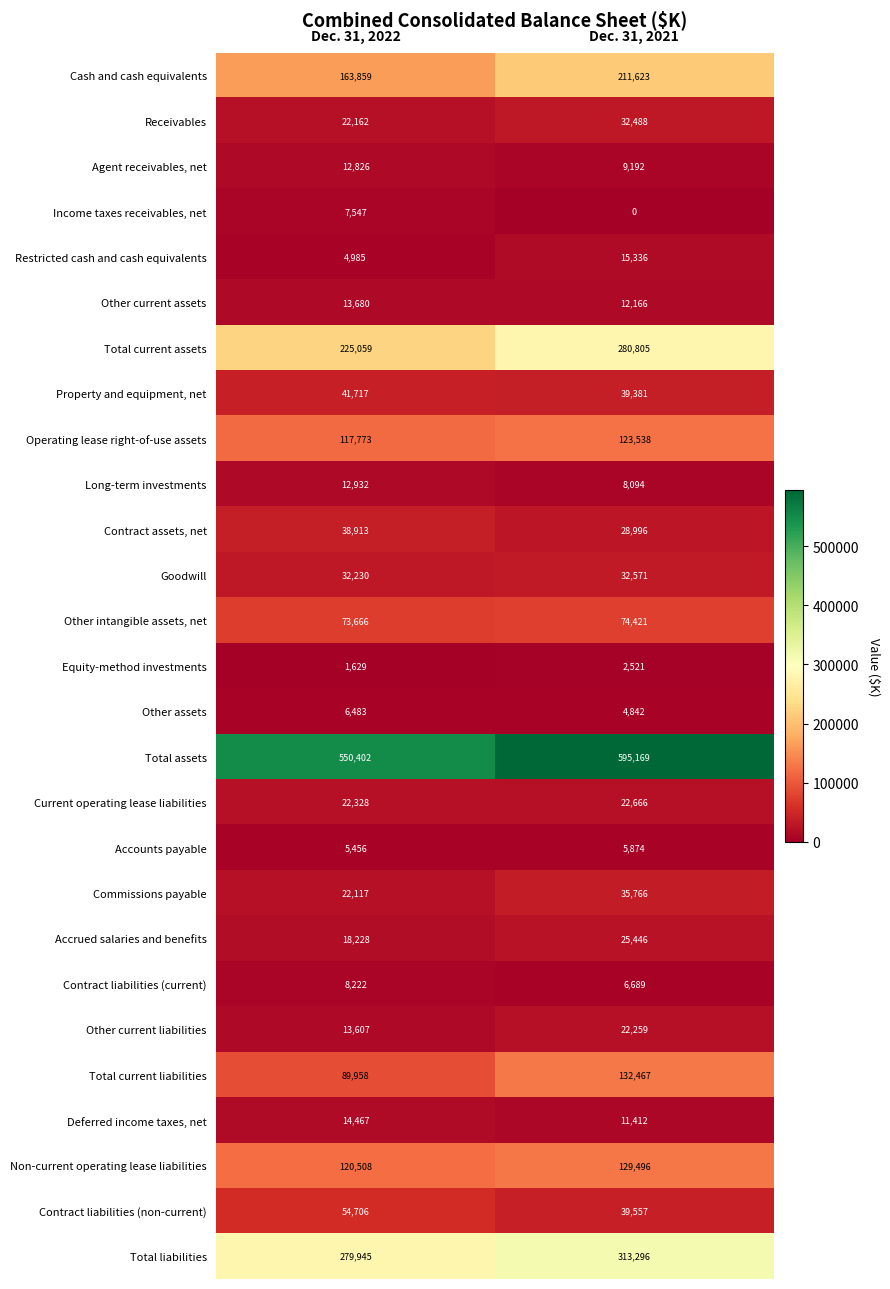

Rank the categories by Restricted cash and cash equivalents value from lowest to highest.

Dec. 31, 2022, Dec. 31, 2021